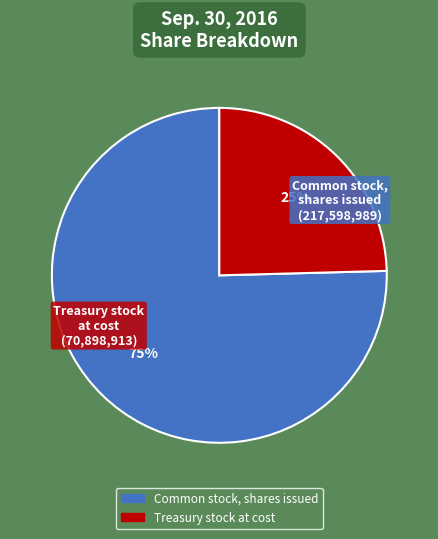

Does Treasury stock at cost account for over 50% of the chart?

No